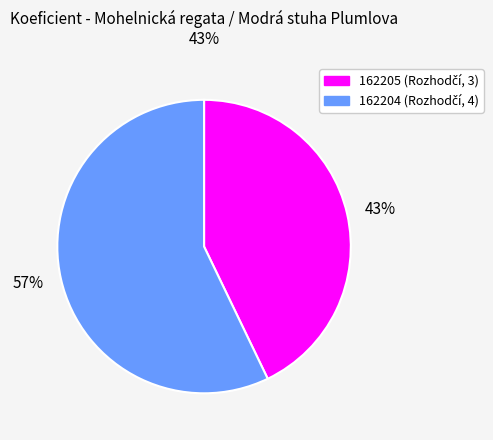

Which has a higher value, 57% or 43%?

57%